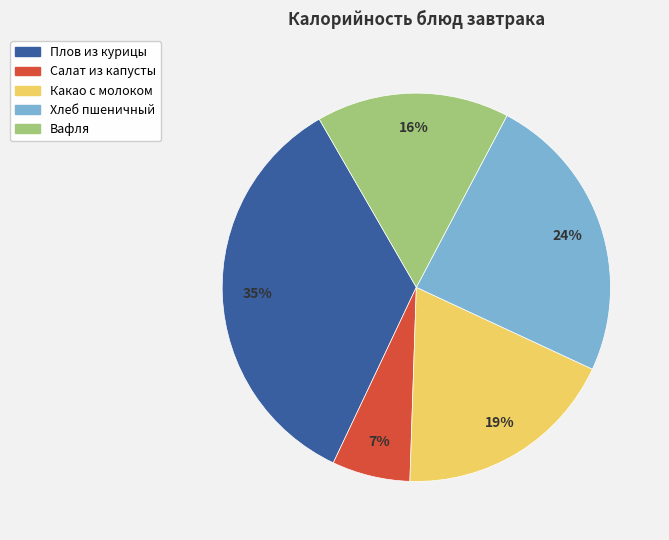

The Вафля slice represents 16% of the pie. True or false?

True